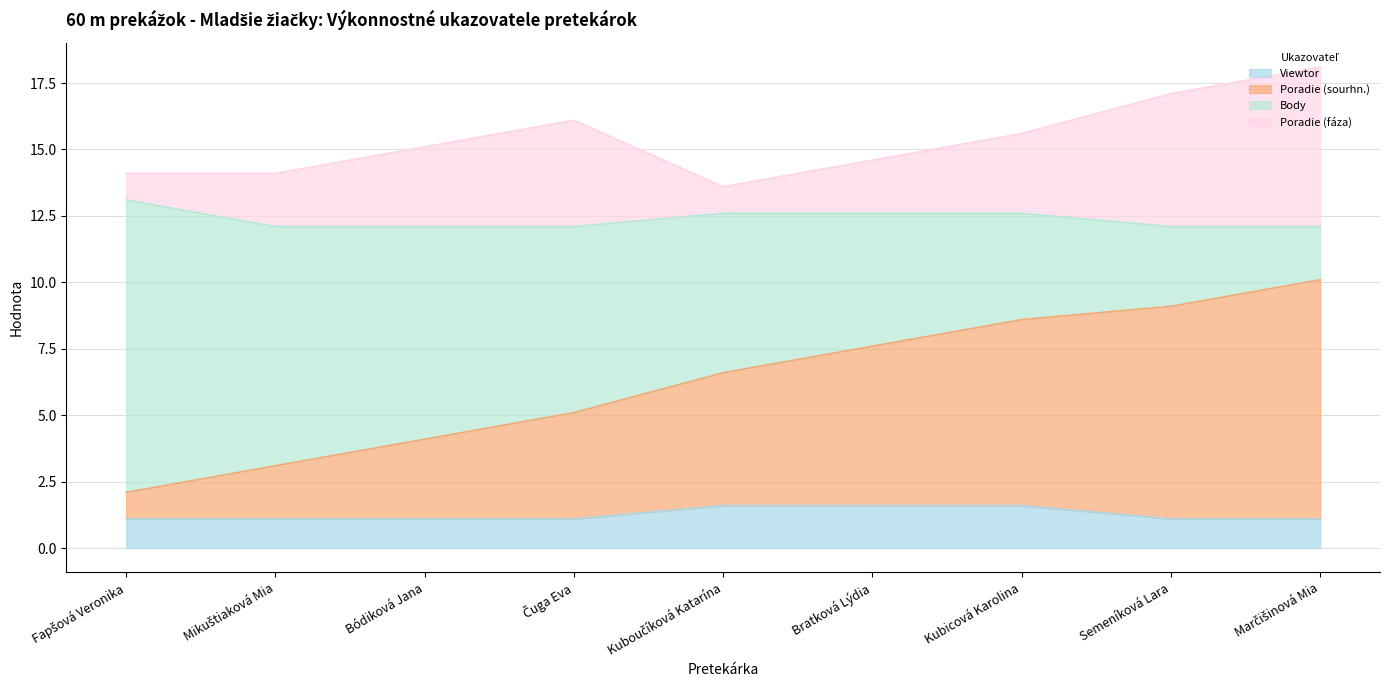

What is the maximum value for Viewtor?

1.6